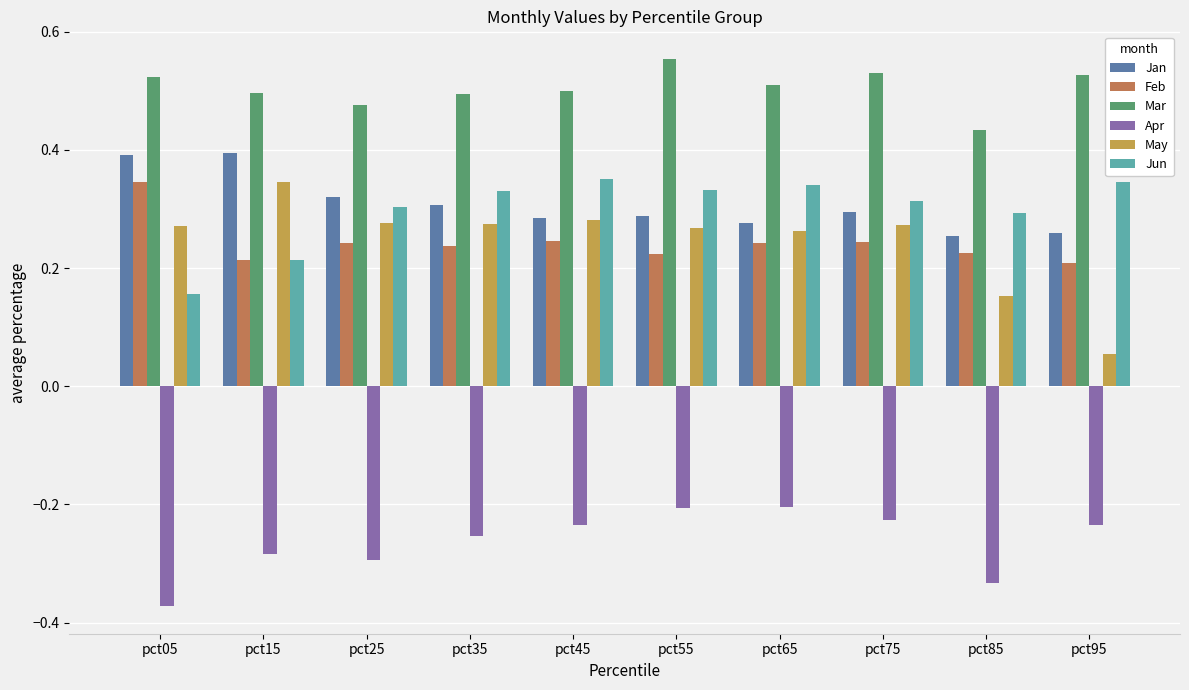

Between pct25 and pct35, which series saw the biggest shift?

Apr